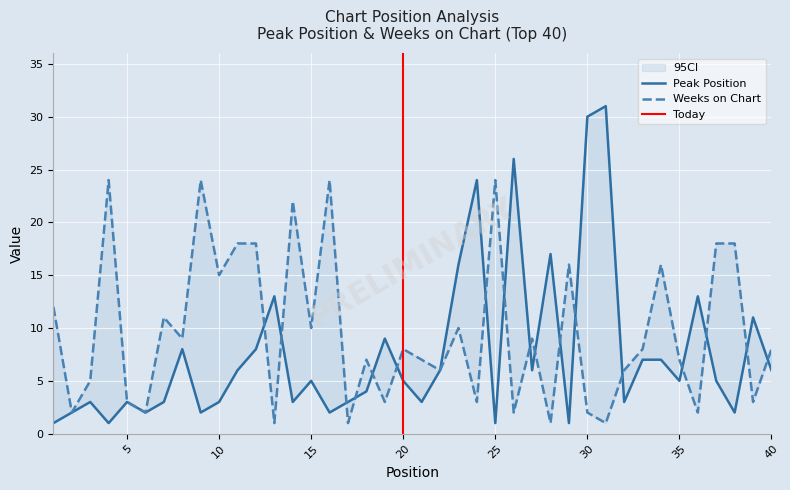

Which label corresponds to the largest value in the chart?

31